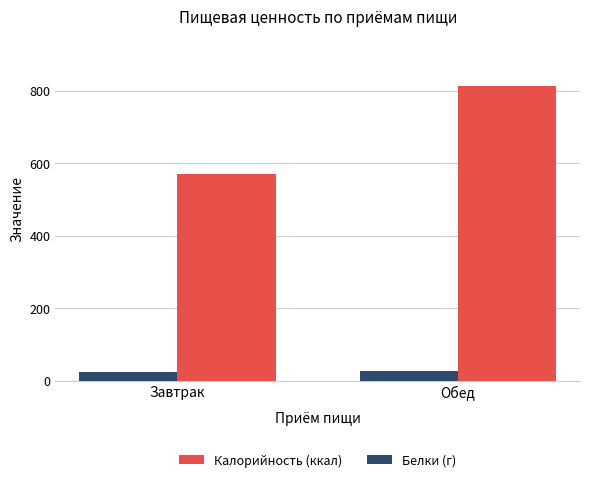

What is the label of the 1st bar from the left?

Завтрак